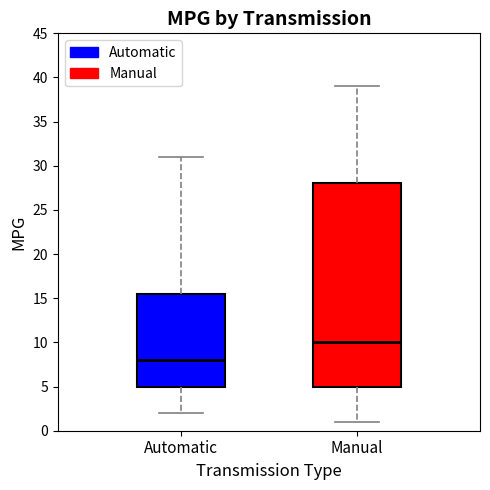

Which box's median line is the lowest?

Automatic